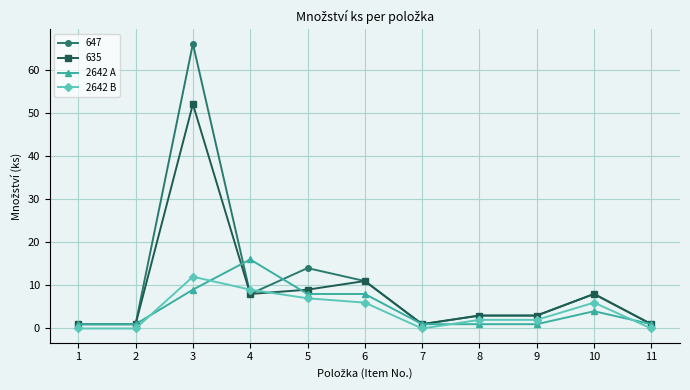

Count the number of categories in the chart.

11